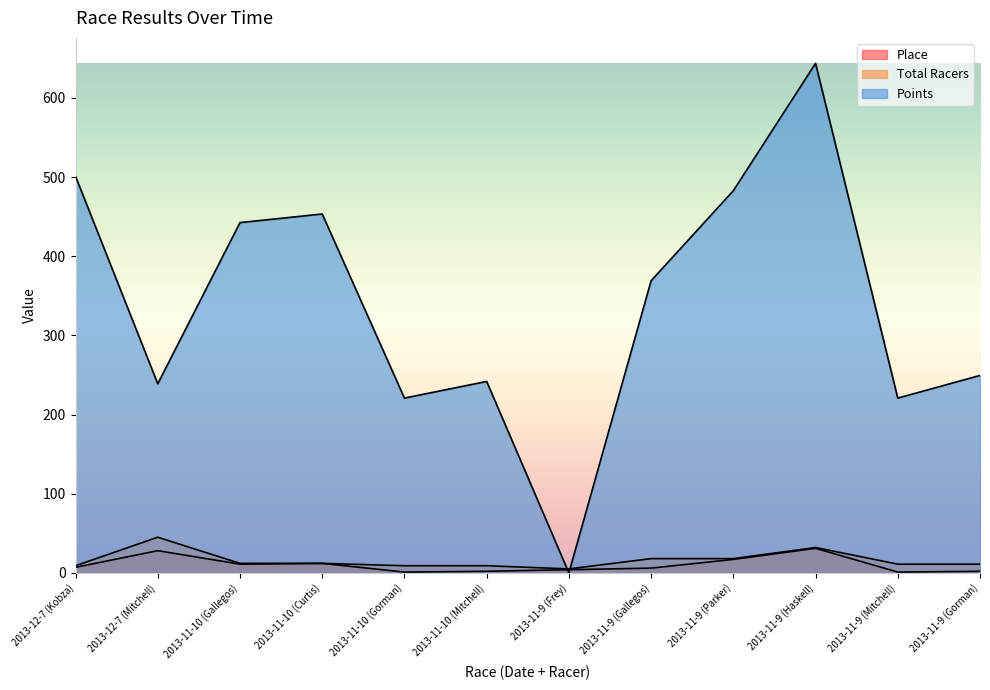

What is the value of the Points point at the 9th from the left?

482.7